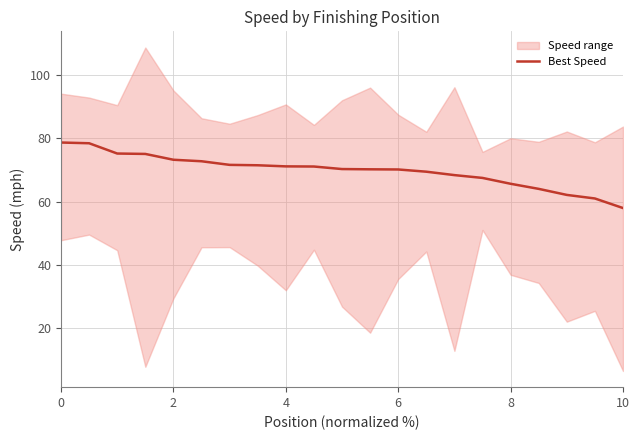

Reading left to right, list all the values displayed in this chart.

78.7	78.4	75.2	75.1	73.2	72.7	71.6	71.5	71.1	71.1	70.3	70.2	70.1	69.4	68.4	67.5	65.6	64.0	62.1	61.0	57.9